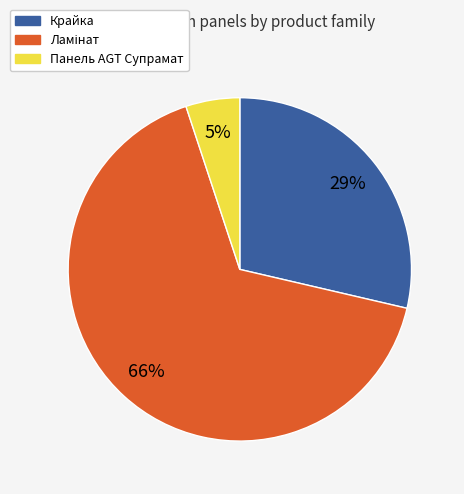

To the nearest percent, what percentage of the pie is Панель AGT Супрамат?

5%